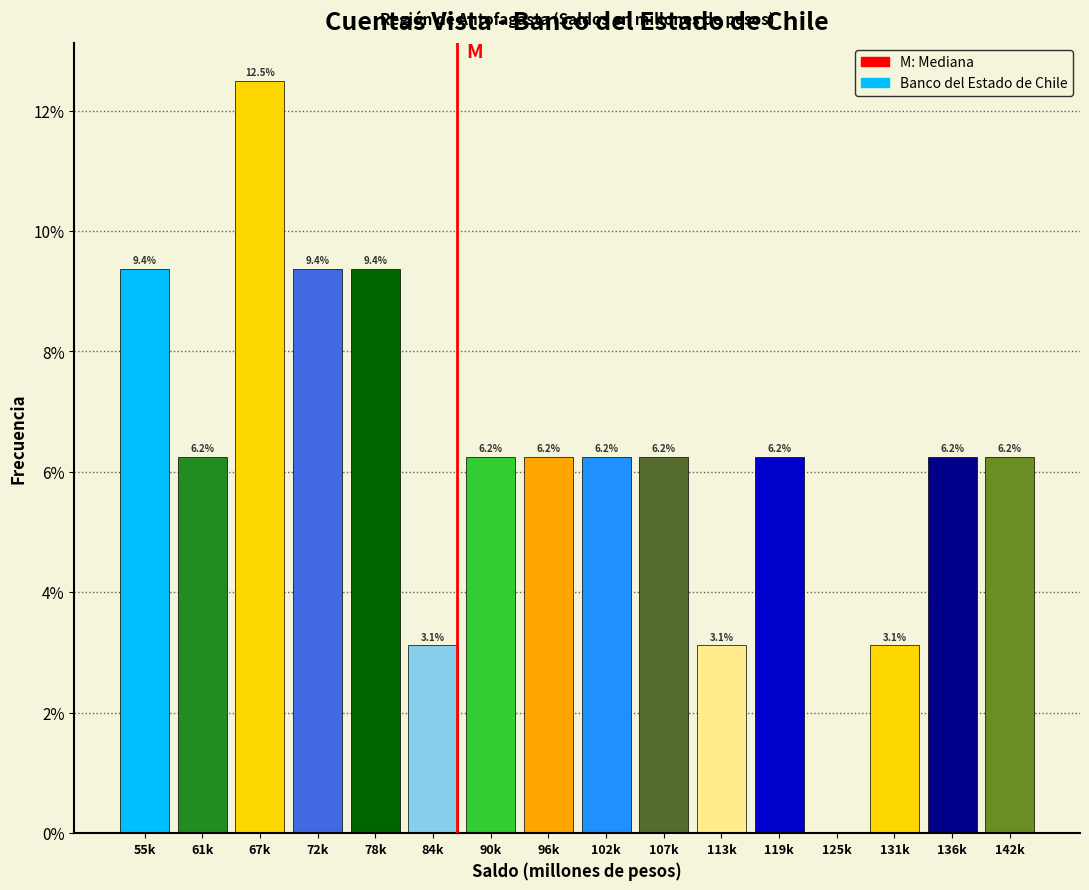

Is it true that the value at 142k is 6.2?

True